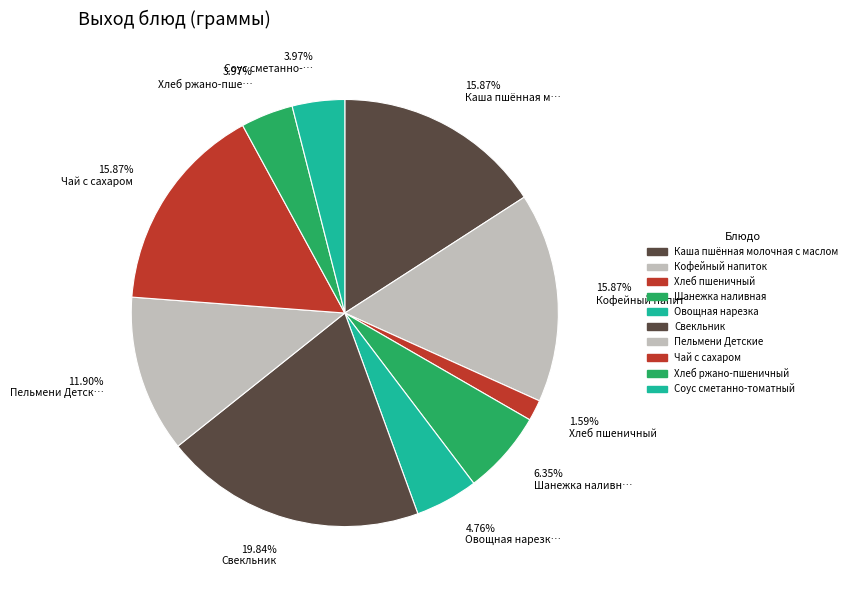

To the nearest percent, what is the difference between the largest and smallest slice percentages?

18%